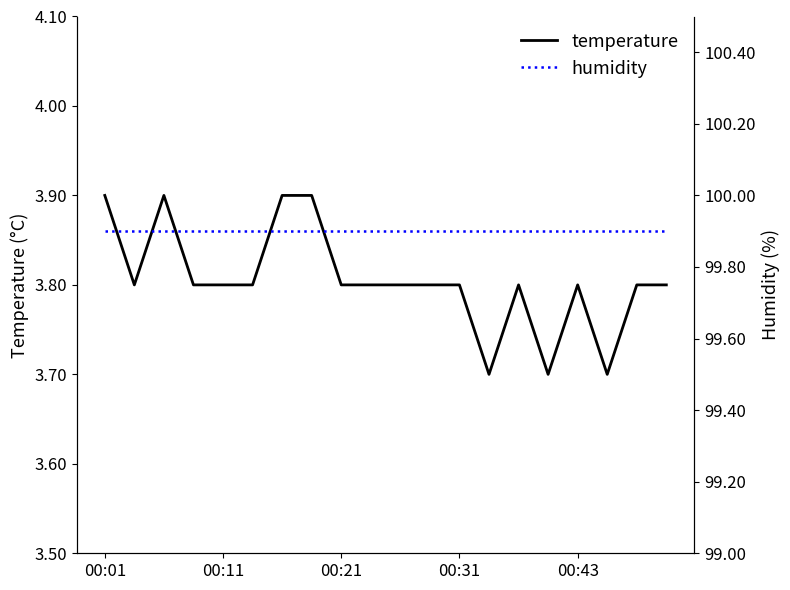

At how many categories does at least one series exceed 82?

20